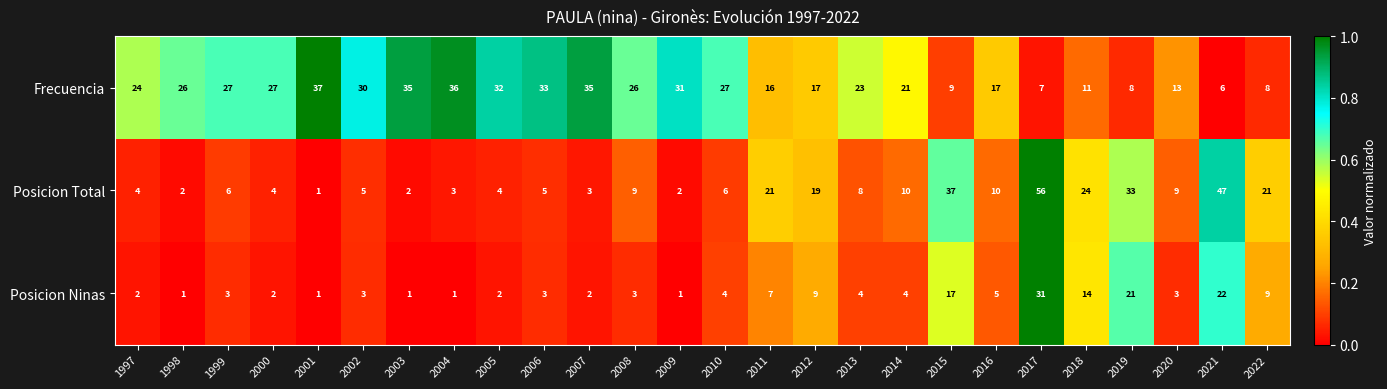

What is the difference between the Posicion Total values at 2006 and 2017?

51